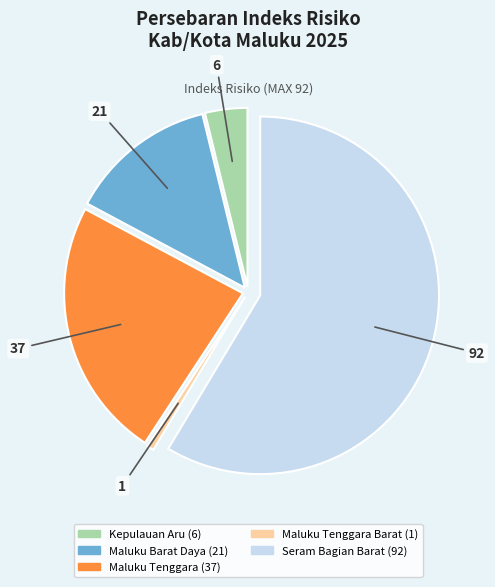

Count the number of slices in the pie.

5